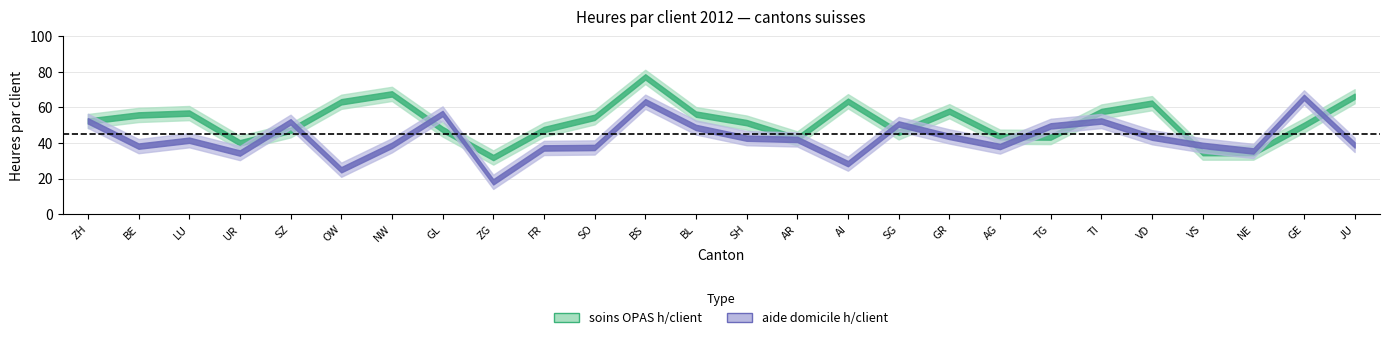

True or false: aide domicile h/client has a value of 59.2 at GR.

False